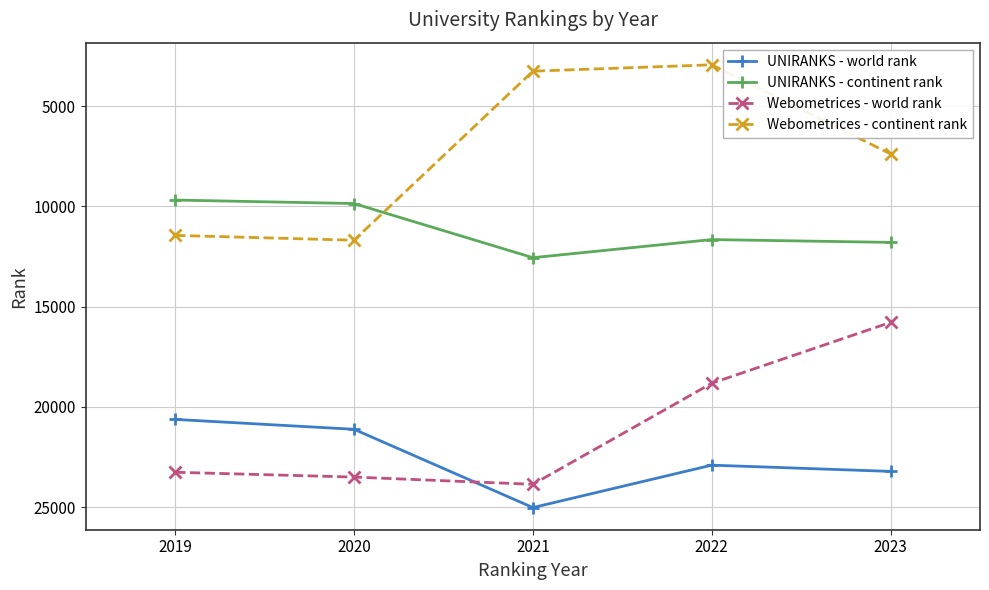

Where is Webometrices - continent rank nearest to the value 7317?

2023